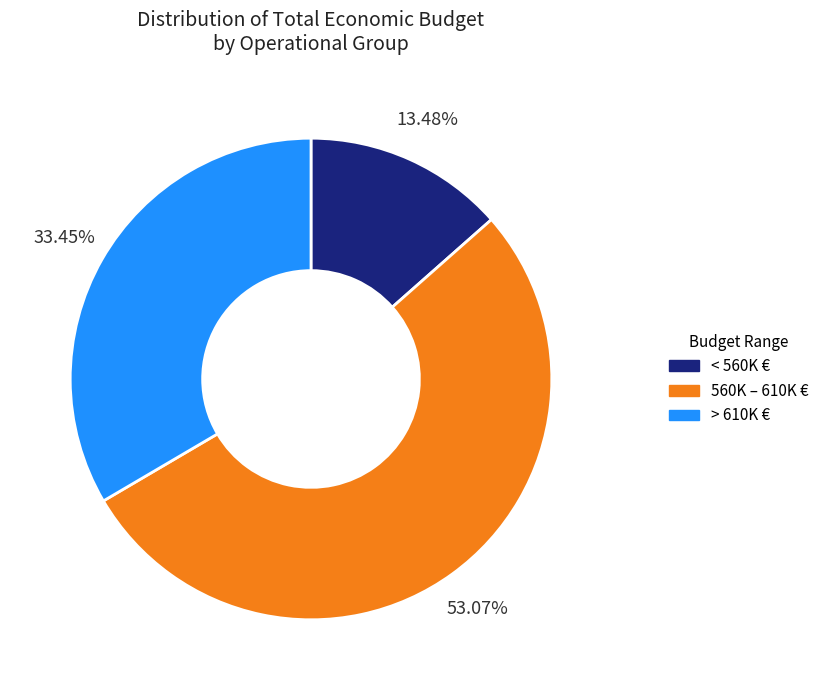

What is the ratio of the value at < 560K € to the value at 560K – 610K €?

0.3